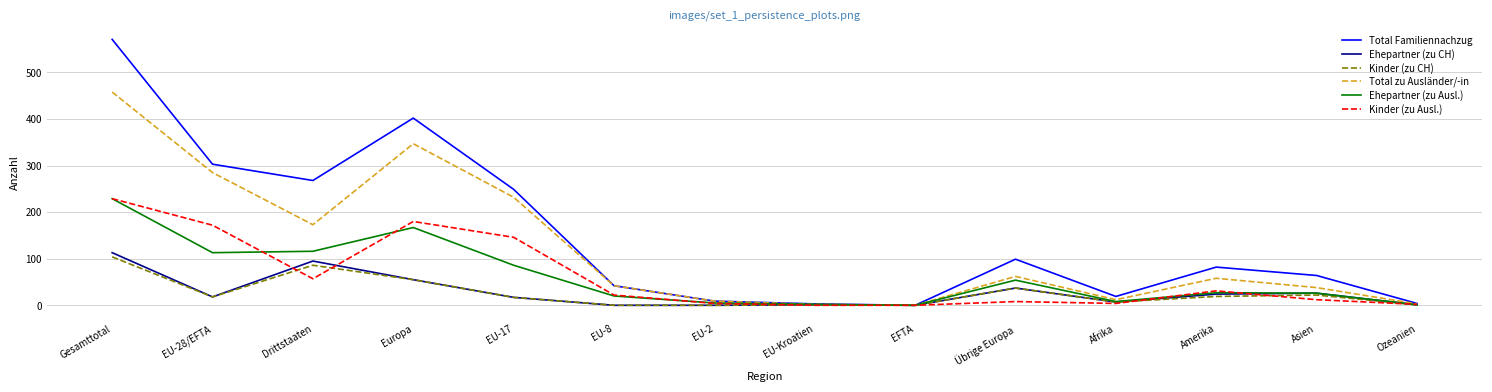

In Kinder (zu CH), how many points are higher than both neighbors (excluding endpoints)?

4